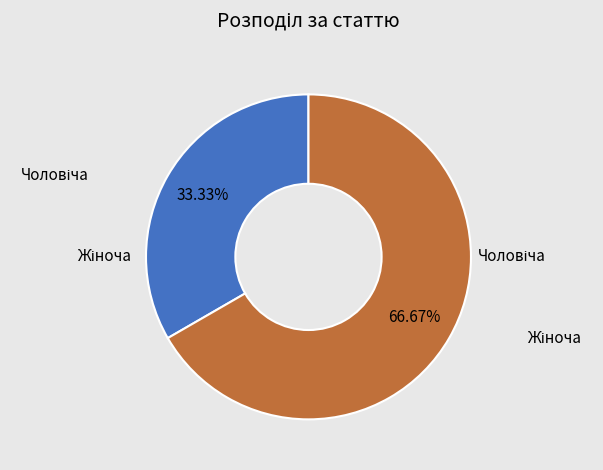

Is there a majority slice in this chart?

Yes